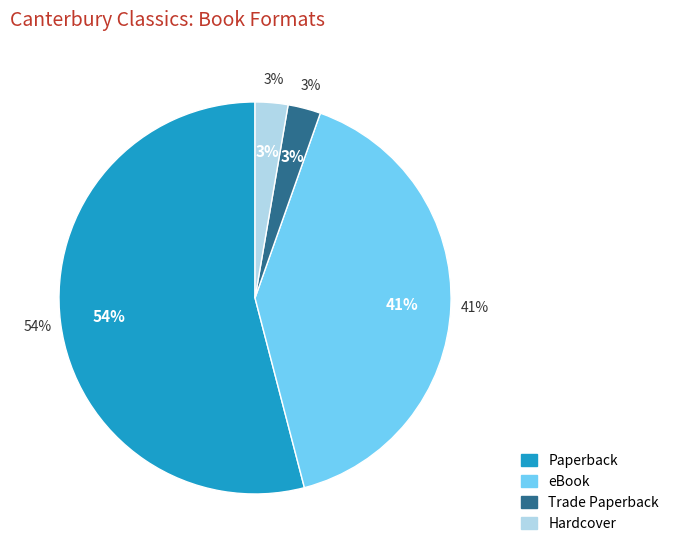

True or false: eBook accounts for 27% of the total.

False